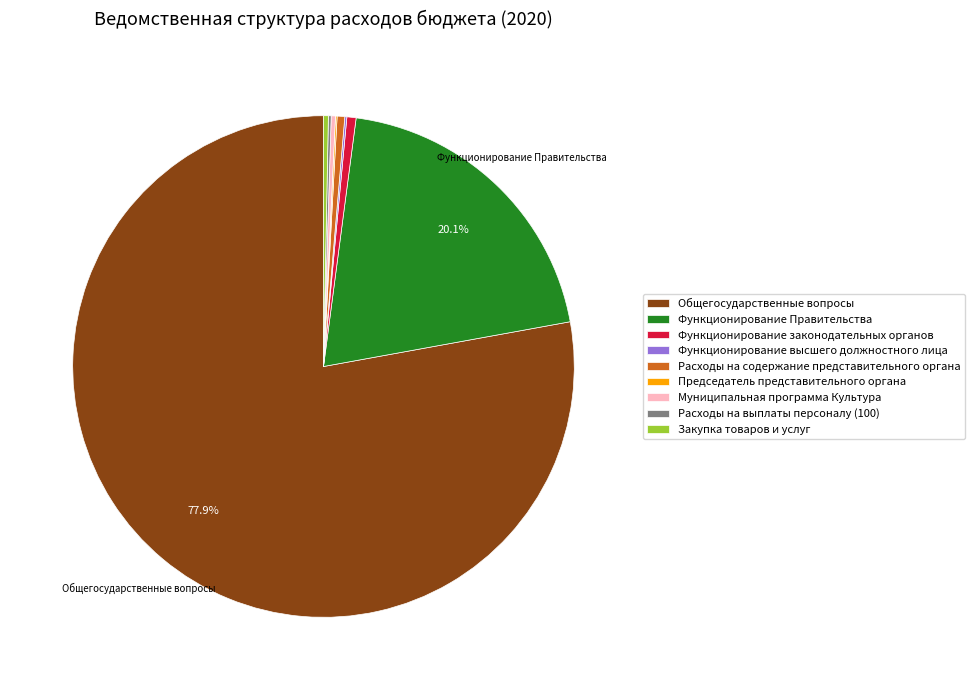

What is the majority slice?

Общегосударственные вопросы